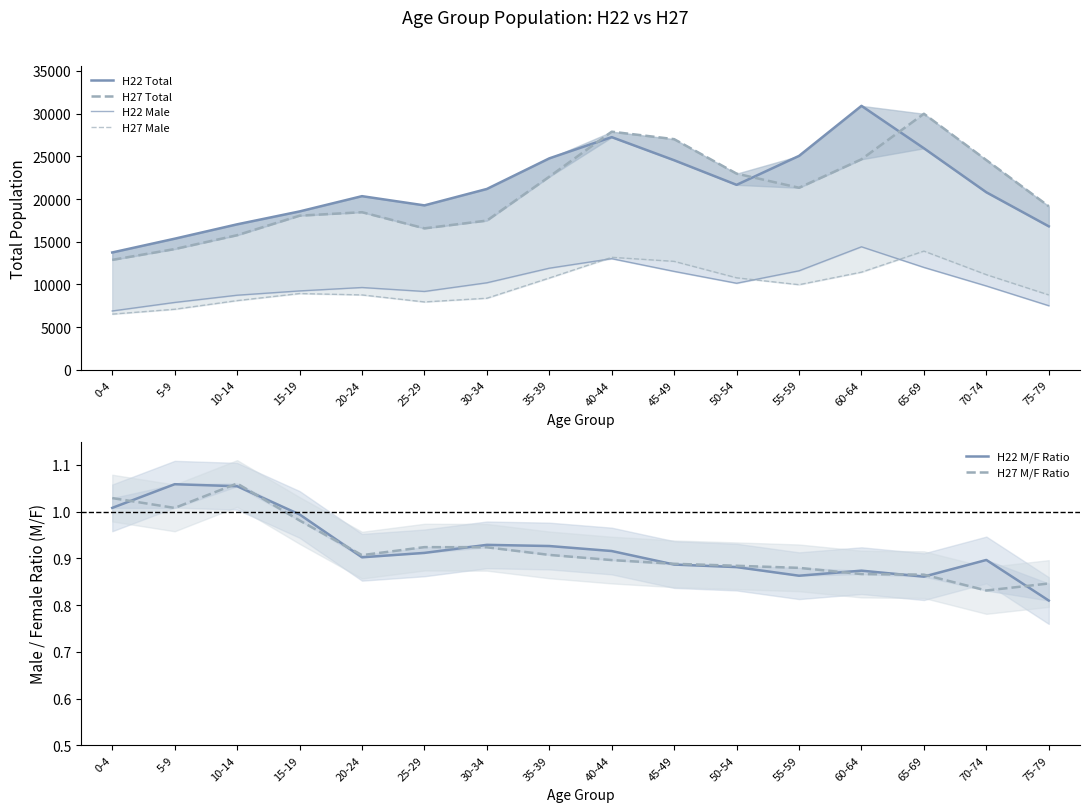

Rank the series by their maximum value, from highest to lowest.

H22 Total, H27 Total, H22 Male, H27 Male, H27 M/F Ratio, H22 M/F Ratio